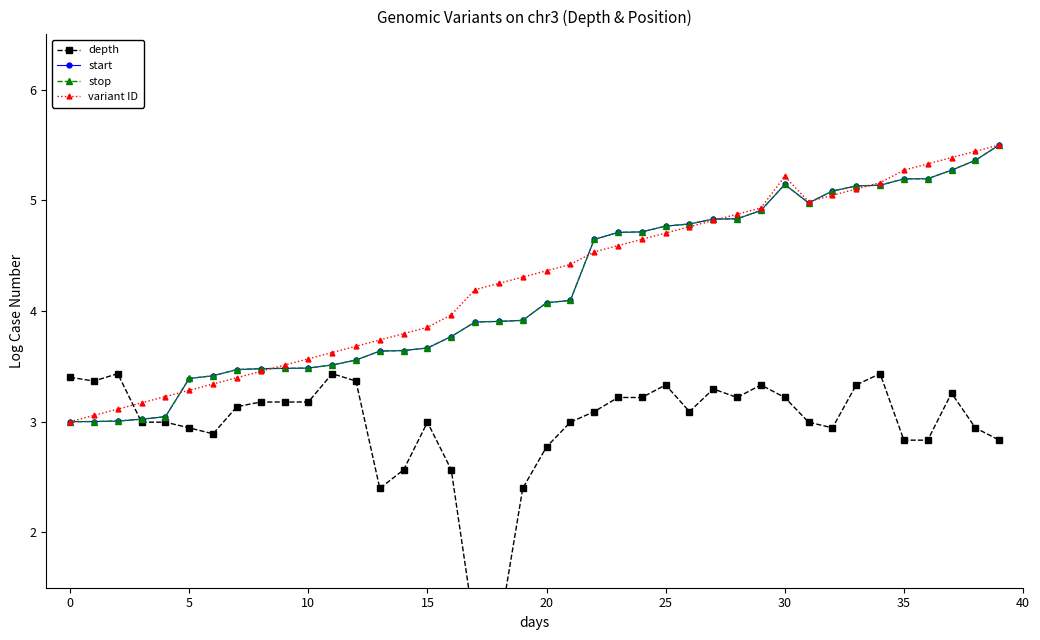

How many values in the stop series exceed 4?

20